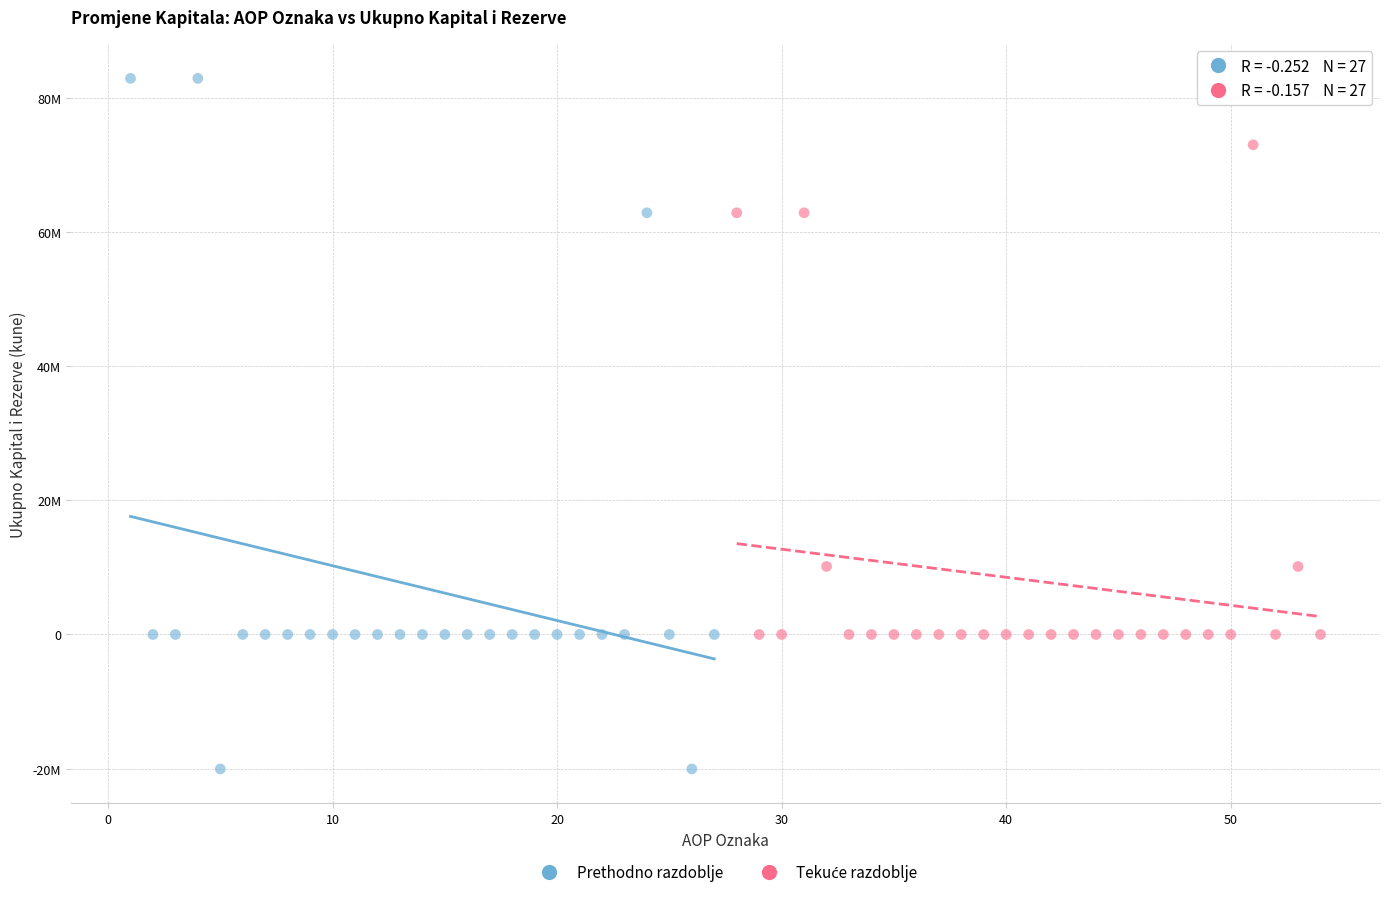

Which series reaches the maximum Y coordinate?

Prethodno razdoblje